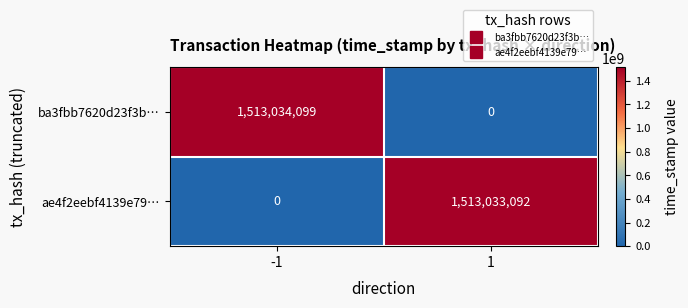

What is the sum of all ba3fbb7620d23f3b… values?

1513034099